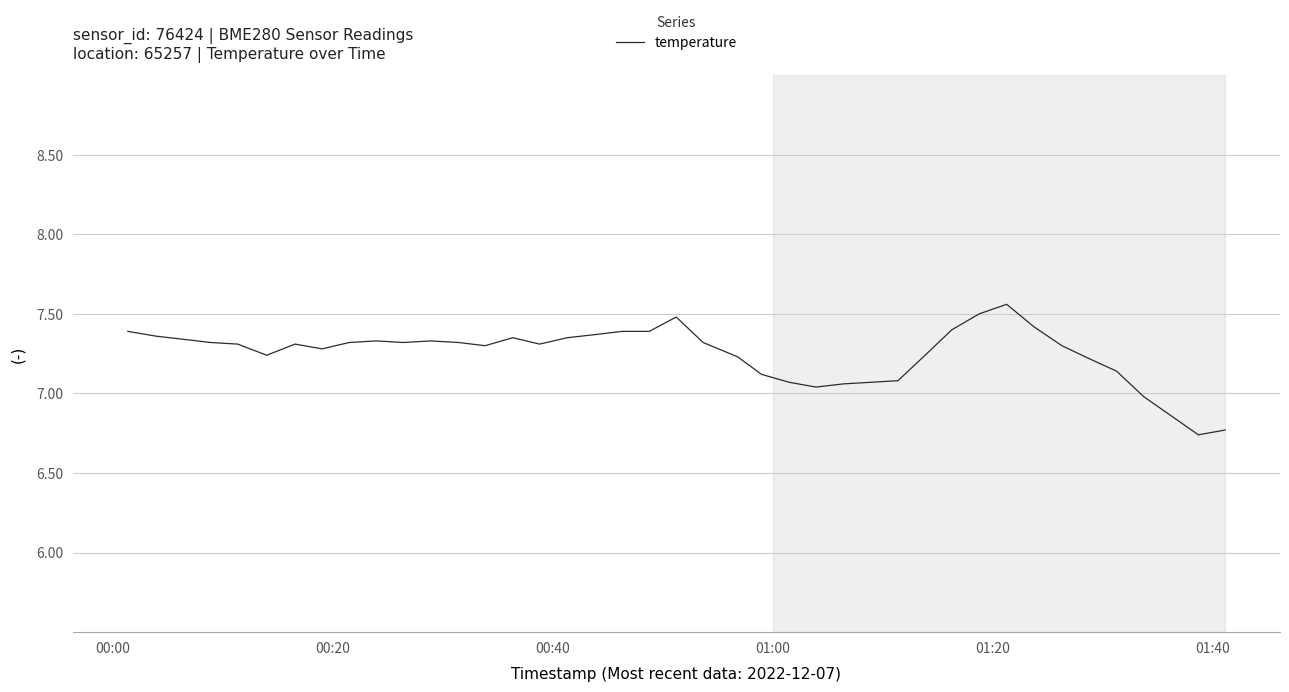

What is the difference between the maximum and minimum values?

0.8